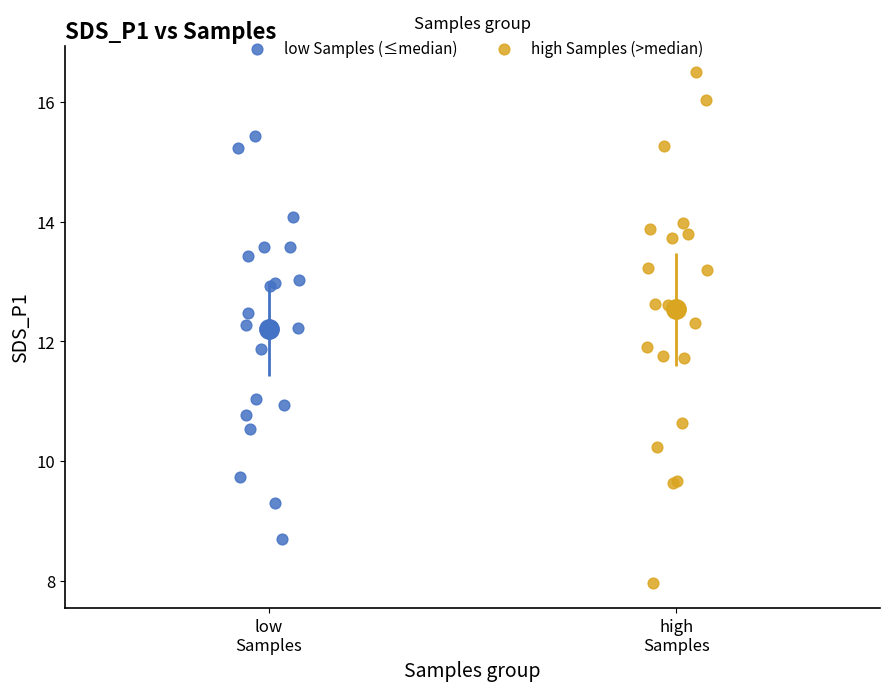

Which series contains the lowest Y value?

high Samples (>median)